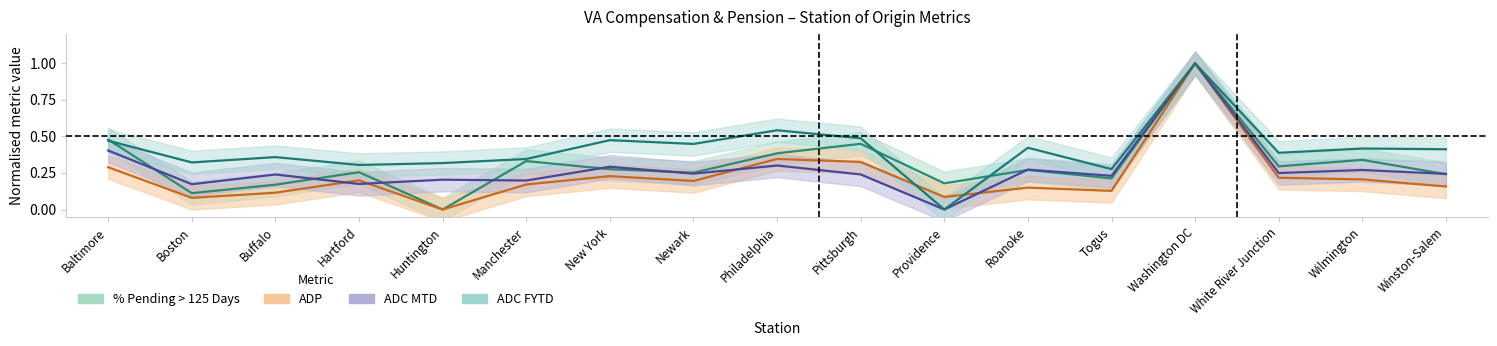

True or false: % Pending > 125 Days has more than 2 points higher than both neighbors.

True